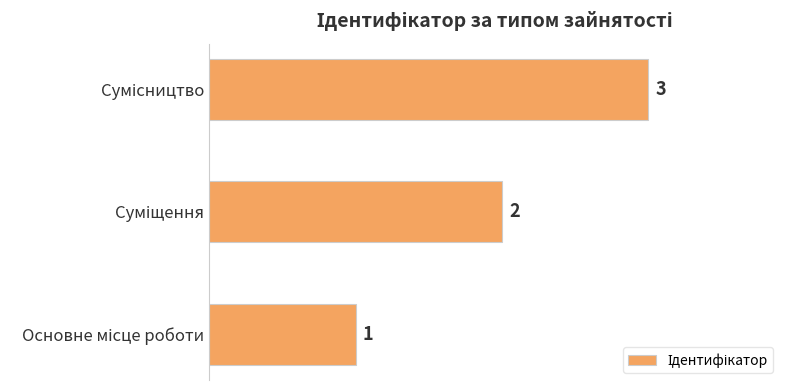

What is the greatest value displayed?

3